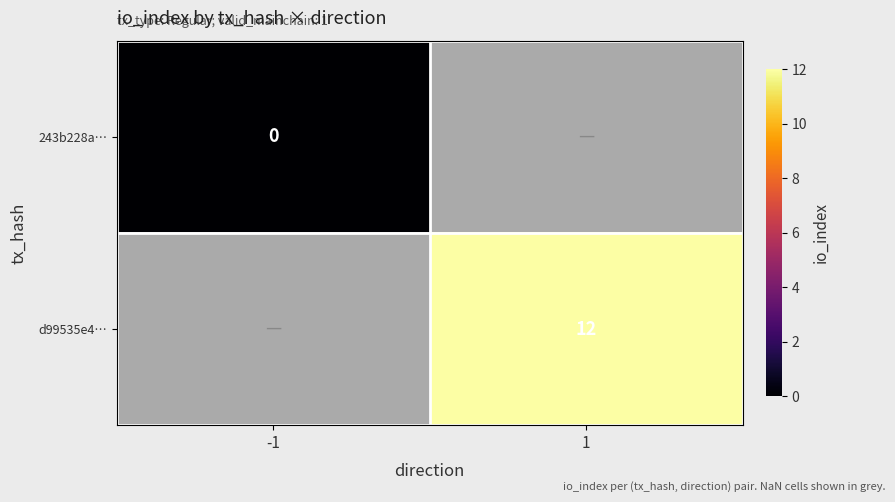

Count the number of data series in this chart.

2